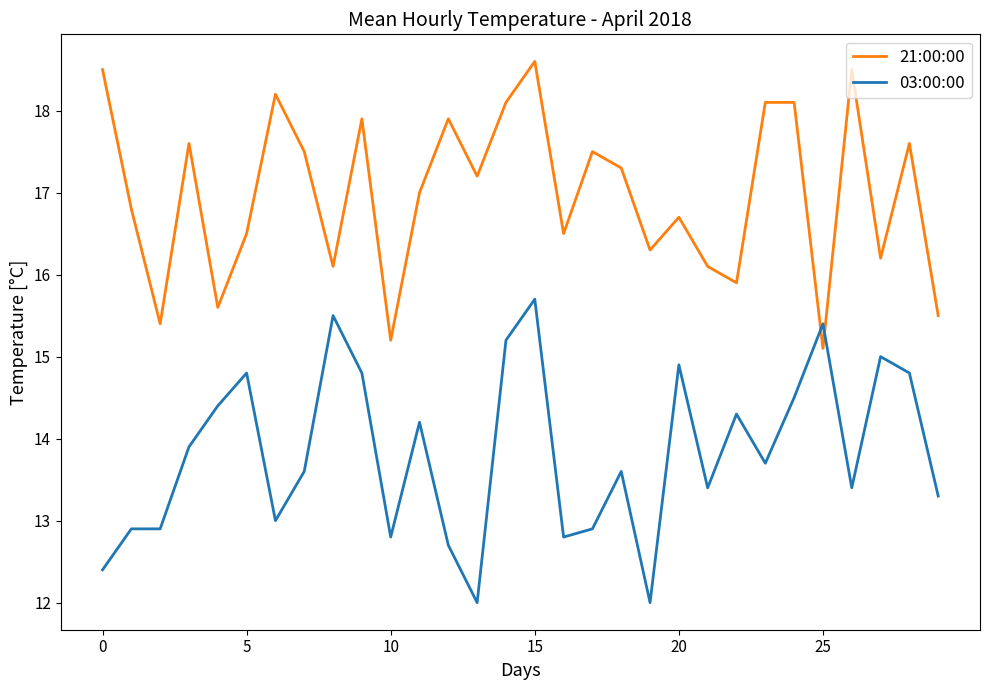

Which series has the largest total across all categories?

21:00:00